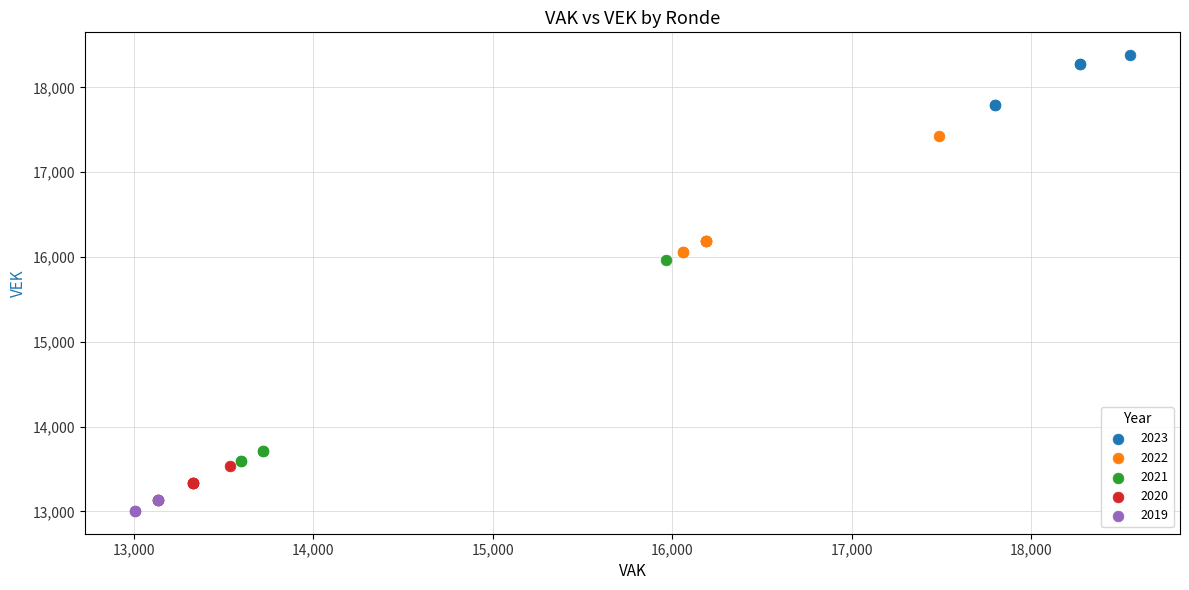

Which series contains the highest Y value?

2023